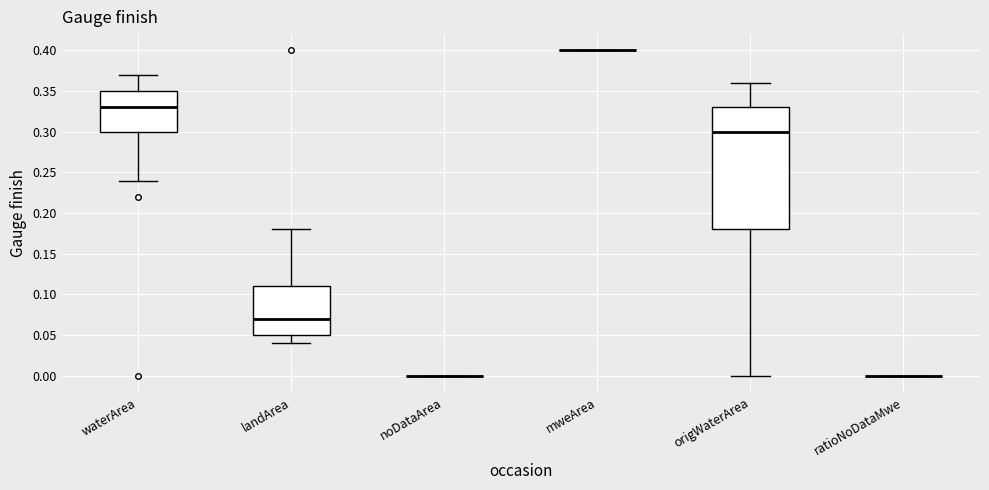

Which box is the tallest, from its lower edge to its upper edge?

origWaterArea